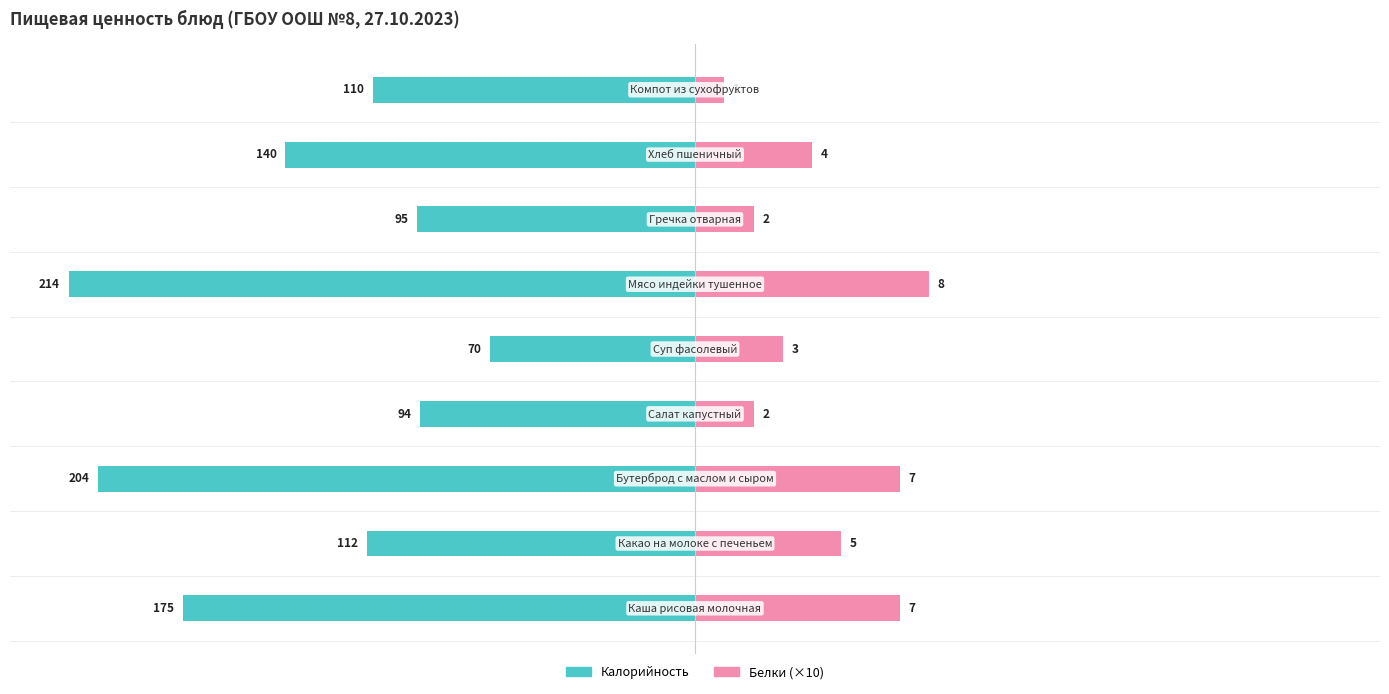

What is the value of the Калорийность bar at the 3rd from the left?

-204